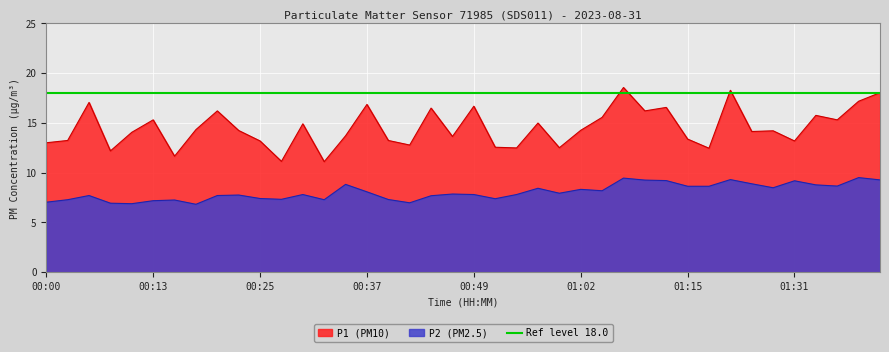

What is the label of the 33rd point from the left?

01:23